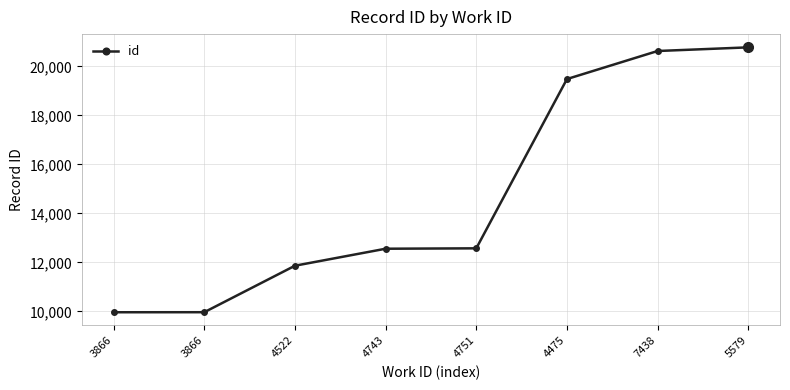

Rank the categories by value from lowest to highest.

3866, 3866, 4522, 4743, 4751, 4475, 7438, 5579